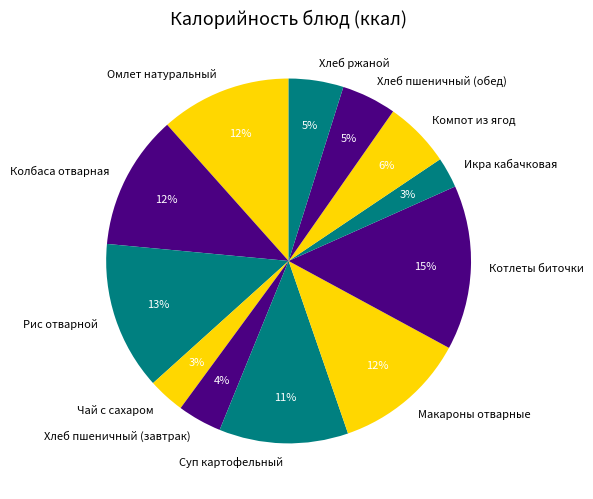

Is there any slice that represents more than half of the pie?

No